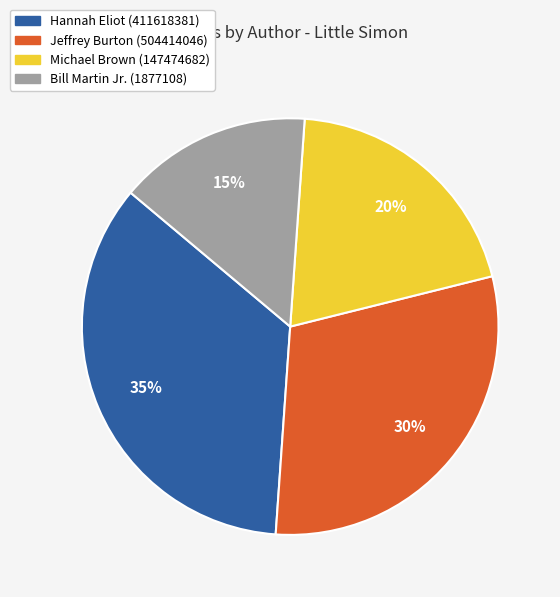

How many slices are in this pie chart?

4